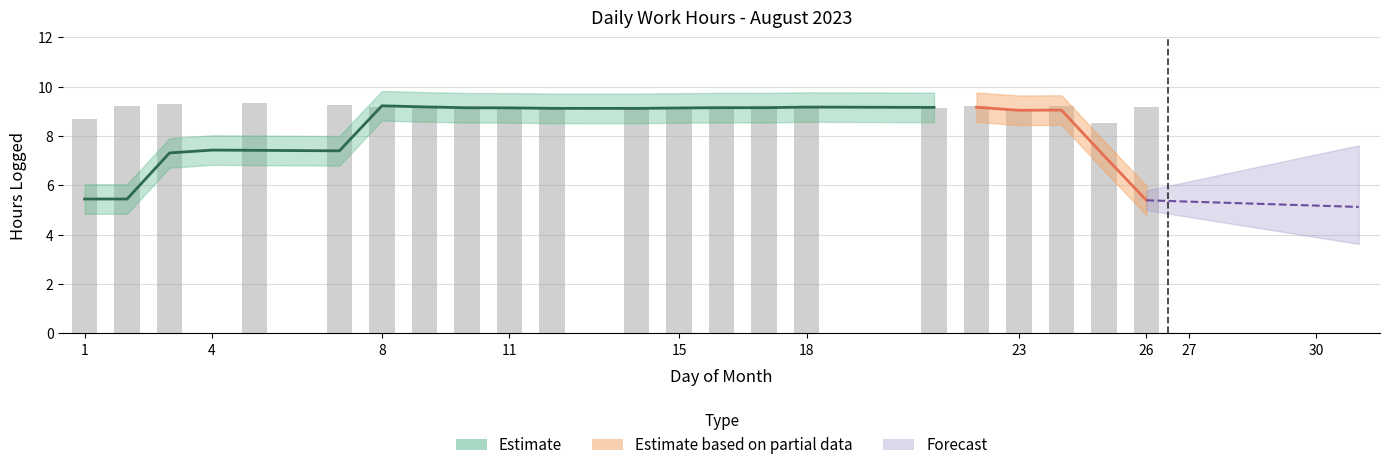

Approximately how many times larger is the value at 8 compared to 23?

1.0